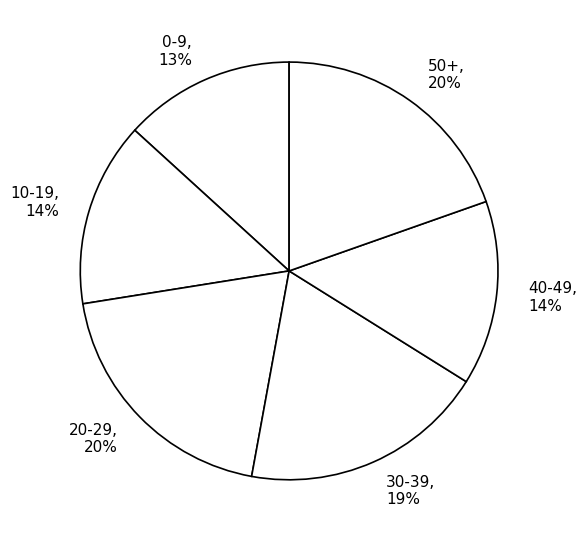

Count the number of slices in the pie.

6